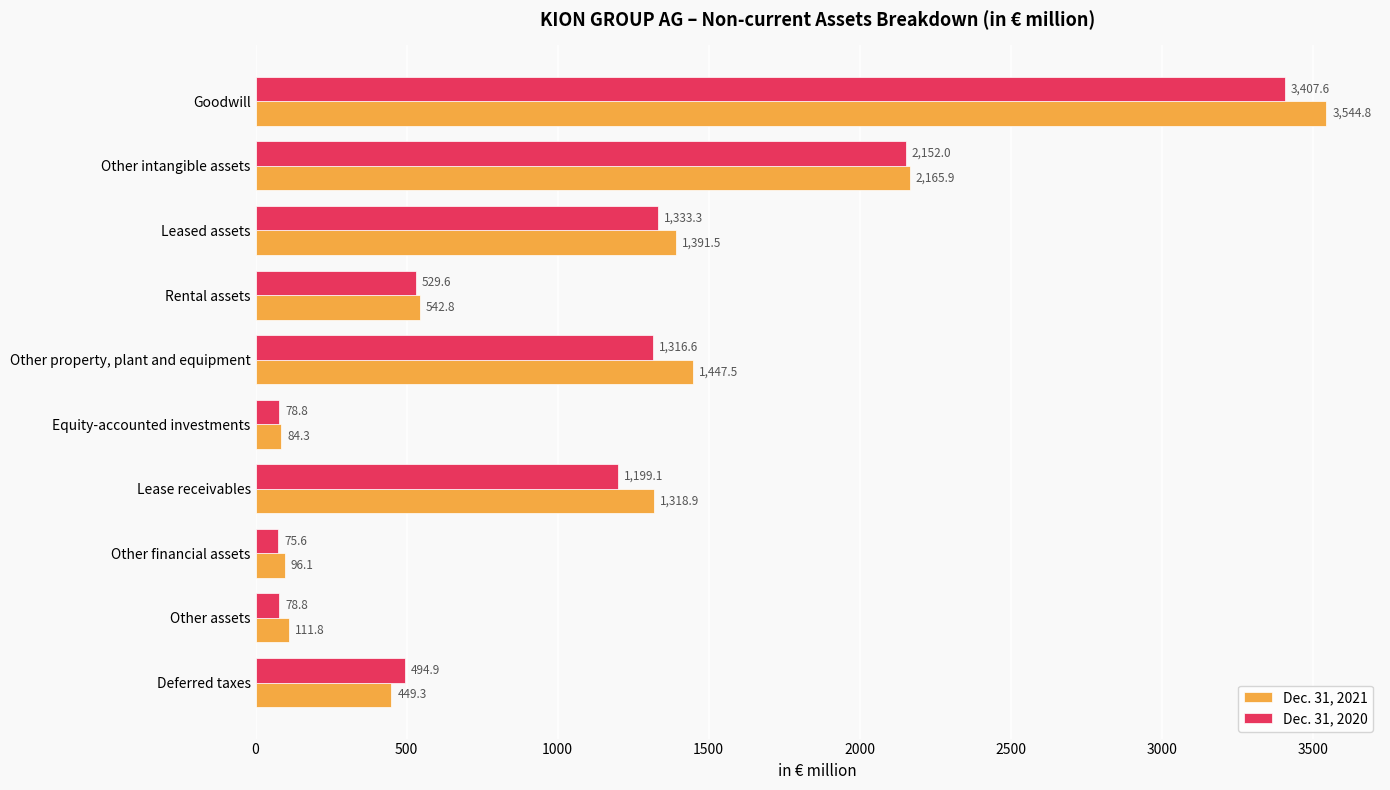

What is the total value across all series at Deferred taxes?

944.2